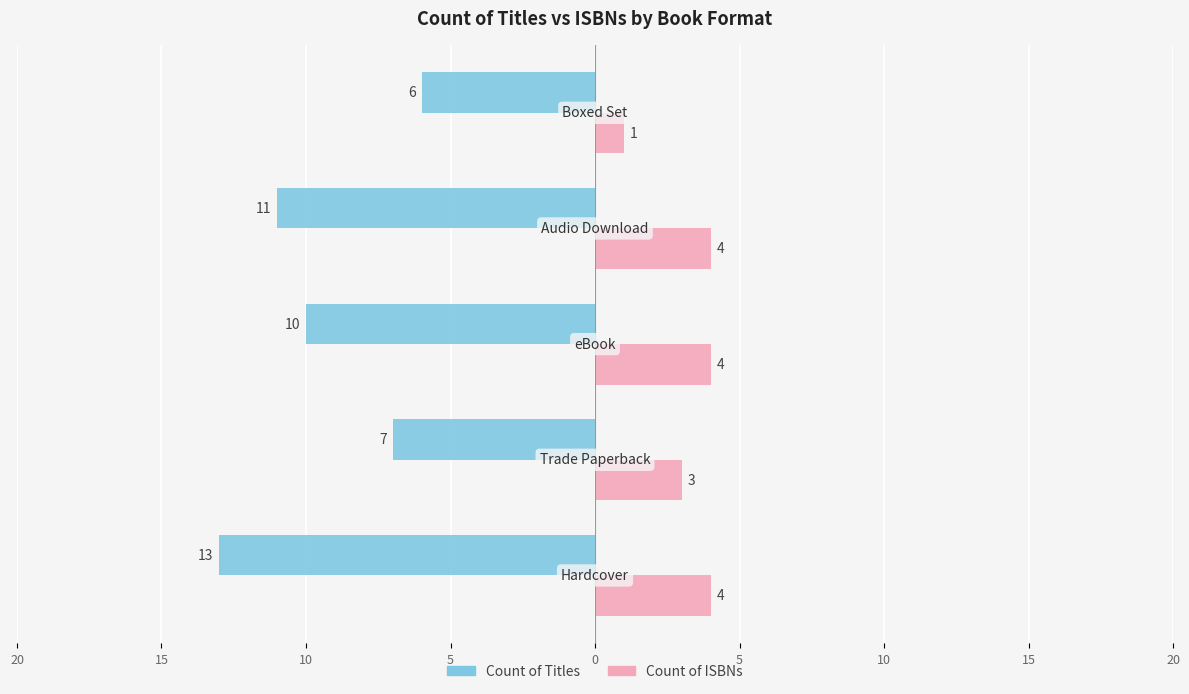

What is the value of the Count of ISBNs bar at the 3rd from the left?

4